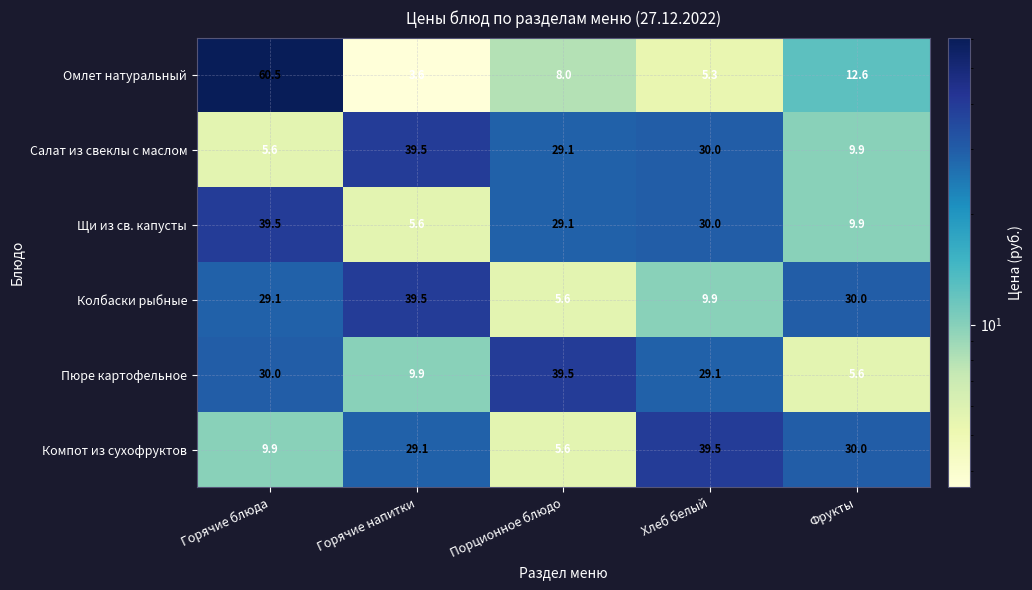

What value does the Компот из сухофруктов series have at Горячие напитки?

29.1